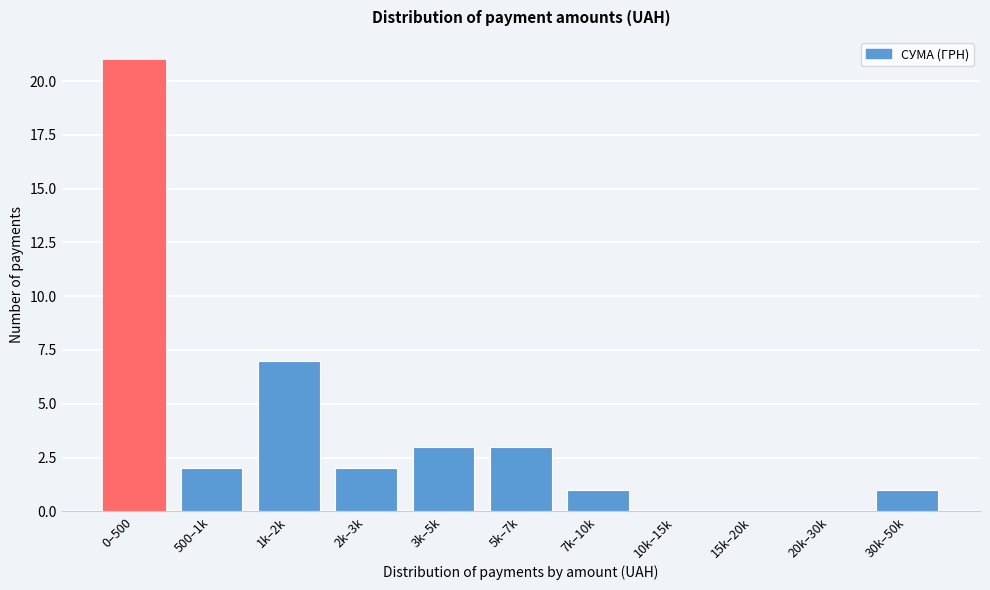

Reading left to right, transcribe all the data shown in this chart.

0–500=21	500–1k=2	1k–2k=7	2k–3k=2	3k–5k=3	5k–7k=3	7k–10k=1	10k–15k=0	15k–20k=0	20k–30k=0	30k–50k=1